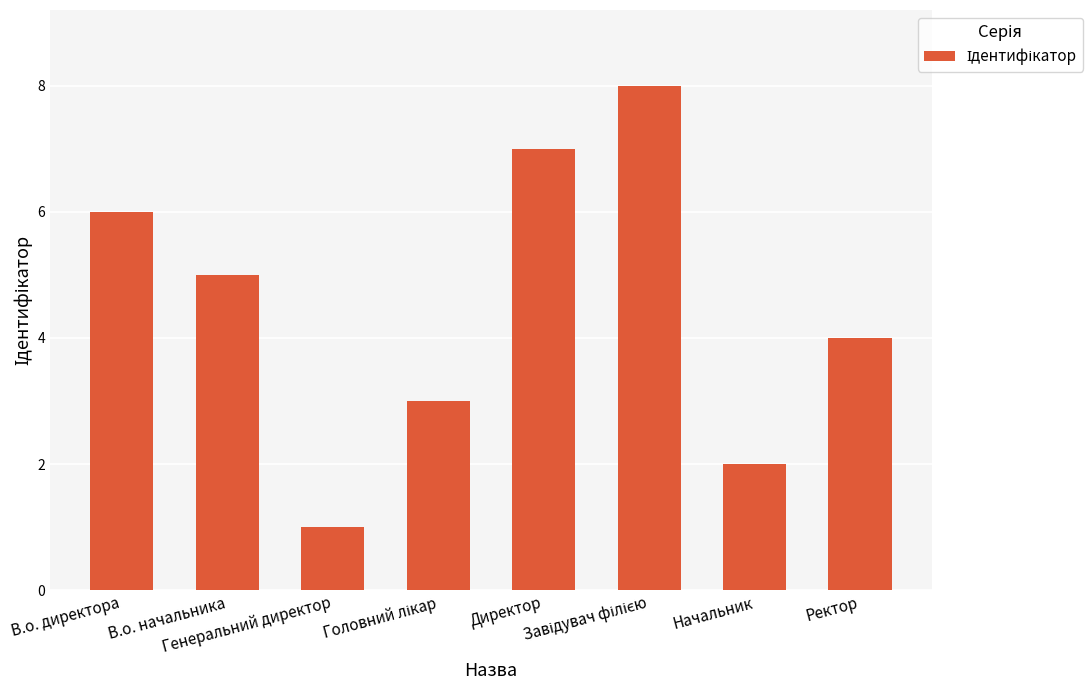

What is the difference between the second highest and minimum values?

6